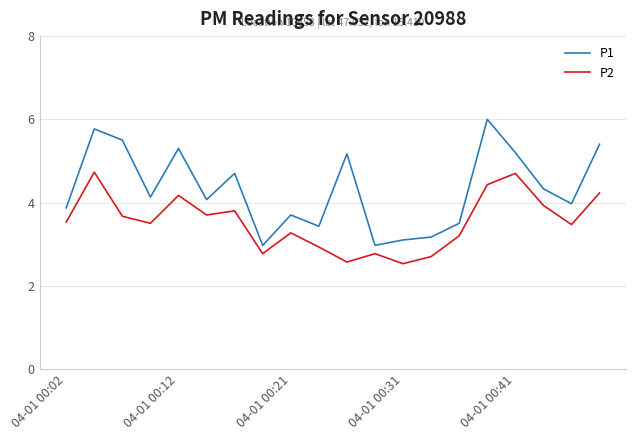

List the series in order of their peak value, highest first.

P1, P2